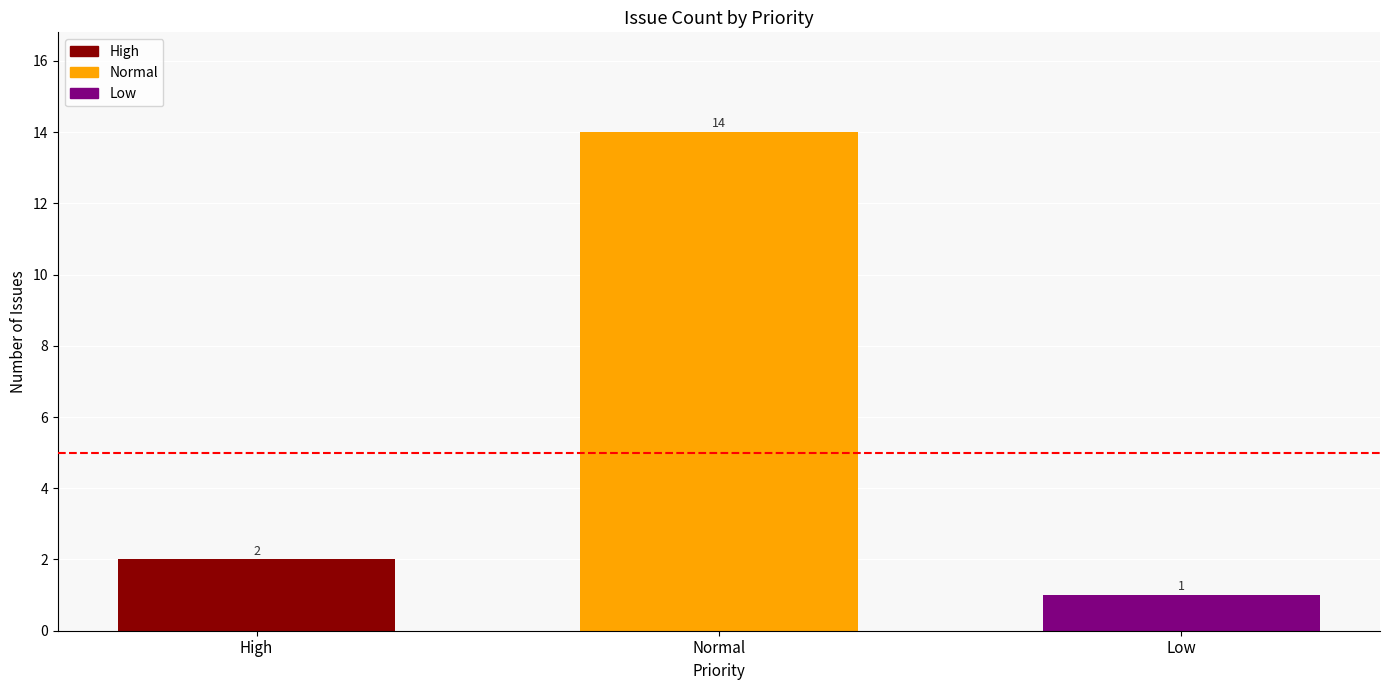

What is the greatest value displayed?

14